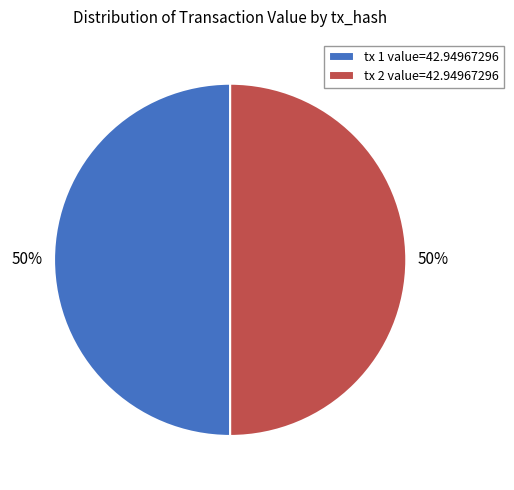

To the nearest percent, what is the difference between the largest and smallest slice percentages?

0%